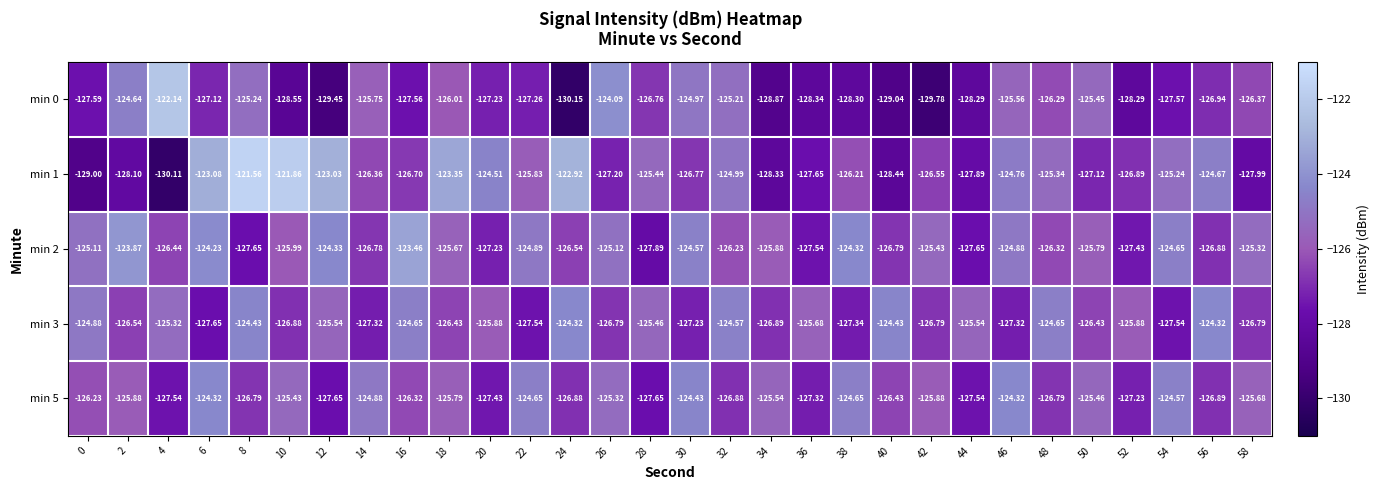

Which series has the largest total across all categories?

min 2